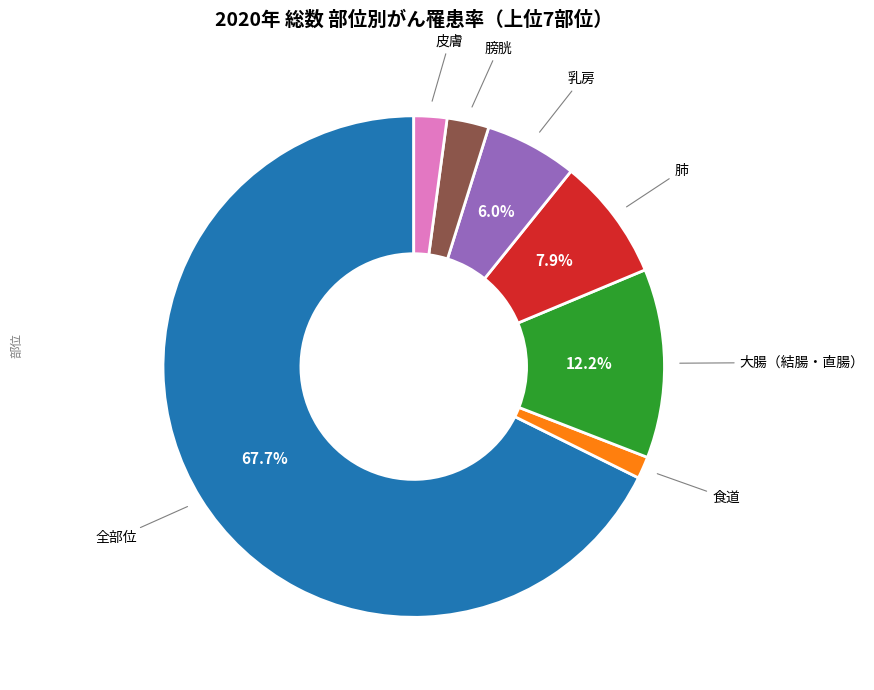

Is there a majority slice in this chart?

Yes